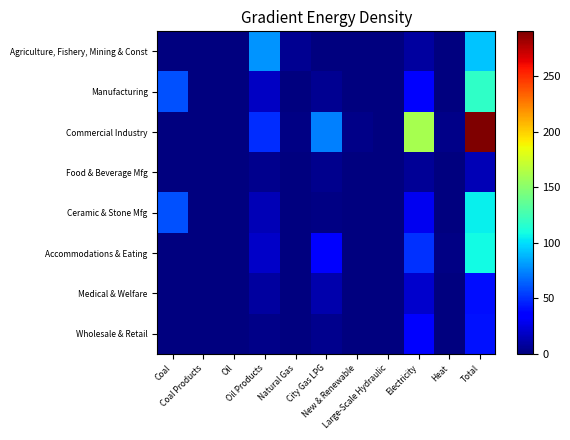

Reading right to left, transcribe all the data shown in this chart.

Agriculture, Fishery, Mining & Const: Total=92.7	Heat=0.0	Electricity=8.7	Large-Scale Hydraulic=0.0	New & Renewable=0.0	City Gas LPG=0.6	Natural Gas=4.6	Oil Products=78.8	Oil=0.0	Coal Products=0.0	Coal=0.0
Manufacturing: Total=118.3	Heat=0.2	Electricity=34.8	Large-Scale Hydraulic=0.0	New & Renewable=0.1	City Gas LPG=5.1	Natural Gas=0.1	Oil Products=17.9	Oil=0.0	Coal Products=0.6	Coal=59.5
Commercial Industry: Total=290.2	Heat=2.3	Electricity=160.2	Large-Scale Hydraulic=0.0	New & Renewable=2.6	City Gas LPG=73.5	Natural Gas=1.9	Oil Products=49.3	Oil=0.0	Coal Products=0.2	Coal=0.3
Food & Beverage Mfg: Total=14.0	Heat=0.2	Electricity=6.2	Large-Scale Hydraulic=0.0	New & Renewable=0.1	City Gas LPG=3.9	Natural Gas=0.1	Oil Products=3.5	Oil=0.0	Coal Products=0.0	Coal=0.0
Ceramic & Stone Mfg: Total=104.3	Heat=0.0	Electricity=28.6	Large-Scale Hydraulic=0.0	New & Renewable=0.0	City Gas LPG=1.2	Natural Gas=0.0	Oil Products=14.4	Oil=0.0	Coal Products=0.6	Coal=59.5
Accommodations & Eating: Total=108.5	Heat=2.2	Electricity=50.5	Large-Scale Hydraulic=0.0	New & Renewable=0.0	City Gas LPG=37.1	Natural Gas=0.0	Oil Products=18.7	Oil=0.0	Coal Products=0.0	Coal=0.0
Medical & Welfare: Total=40.5	Heat=0.0	Electricity=20.1	Large-Scale Hydraulic=0.0	New & Renewable=0.0	City Gas LPG=12.1	Natural Gas=0.0	Oil Products=8.3	Oil=0.0	Coal Products=0.0	Coal=0.0
Wholesale & Retail: Total=41.2	Heat=0.0	Electricity=35.0	Large-Scale Hydraulic=0.0	New & Renewable=0.0	City Gas LPG=3.5	Natural Gas=0.0	Oil Products=2.7	Oil=0.0	Coal Products=0.0	Coal=0.0